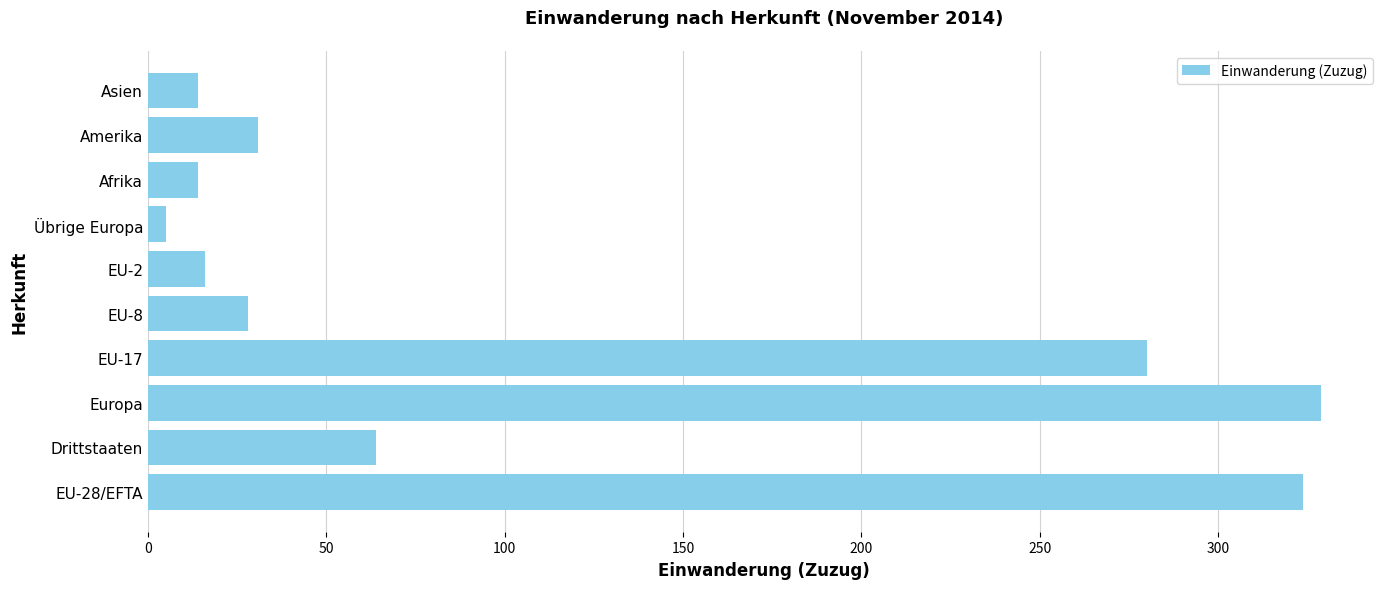

Reading bottom to top, extract all data points from this chart.

324	64	329	280	28	16	5	14	31	14